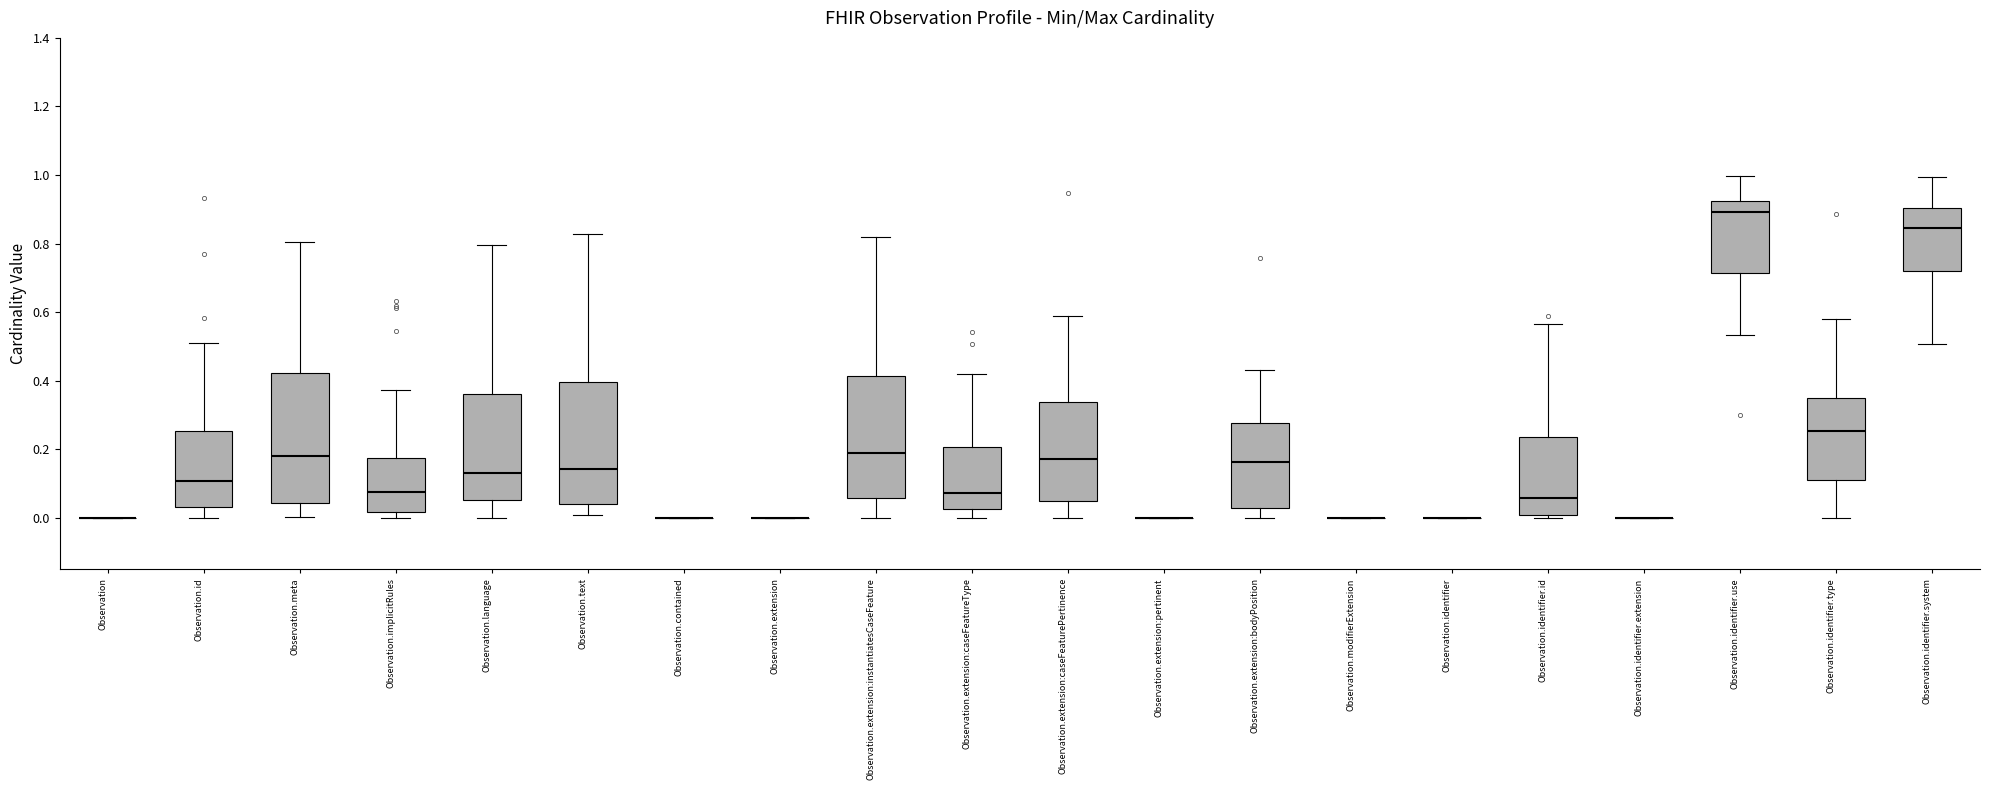

Reading left to right, read every box against the y-axis: the position of its median line, the range the box covers, and the ends of its whiskers. The values are not printed on the chart, so give them approximately, as read against the axis.

Observation: box collapsed to a line at 0.00, whiskers 0.00 to 0.00
Observation.id: median 0.10, box 0.04 to 0.26, whiskers 0.00 to 0.52
Observation.meta: median 0.18, box 0.04 to 0.42, whiskers 0.00 to 0.80
Observation.implicitRules: median 0.08, box 0.02 to 0.18, whiskers 0.00 to 0.38
Observation.language: median 0.14, box 0.06 to 0.36, whiskers 0.00 to 0.80
Observation.text: median 0.14, box 0.04 to 0.40, whiskers 0.00 to 0.82
Observation.contained: box collapsed to a line at 0.00, whiskers 0.00 to 0.00
Observation.extension: box collapsed to a line at 0.00, whiskers 0.00 to 0.00
Observation.extension:instantiatesCaseFeature: median 0.18, box 0.06 to 0.42, whiskers 0.00 to 0.82
Observation.extension:caseFeatureType: median 0.08, box 0.02 to 0.20, whiskers 0.00 to 0.42
Observation.extension:caseFeaturePertinence: median 0.18, box 0.04 to 0.34, whiskers 0.00 to 0.58
Observation.extension:pertinent: box collapsed to a line at 0.00, whiskers 0.00 to 0.00
Observation.extension:bodyPosition: median 0.16, box 0.02 to 0.28, whiskers 0.00 to 0.44
Observation.modifierExtension: box collapsed to a line at 0.00, whiskers 0.00 to 0.00
Observation.identifier: box collapsed to a line at 0.00, whiskers 0.00 to 0.00
Observation.identifier.id: median 0.06, box 0.00 to 0.24, whiskers 0.00 (just below the box's lower edge) to 0.56
Observation.identifier.extension: box collapsed to a line at 0.00, whiskers 0.00 to 0.00
Observation.identifier.use: median 0.90, box 0.72 to 0.92, whiskers 0.54 to 1.00
Observation.identifier.type: median 0.26, box 0.12 to 0.36, whiskers 0.00 to 0.58
Observation.identifier.system: median 0.84, box 0.72 to 0.90, whiskers 0.50 to 1.00